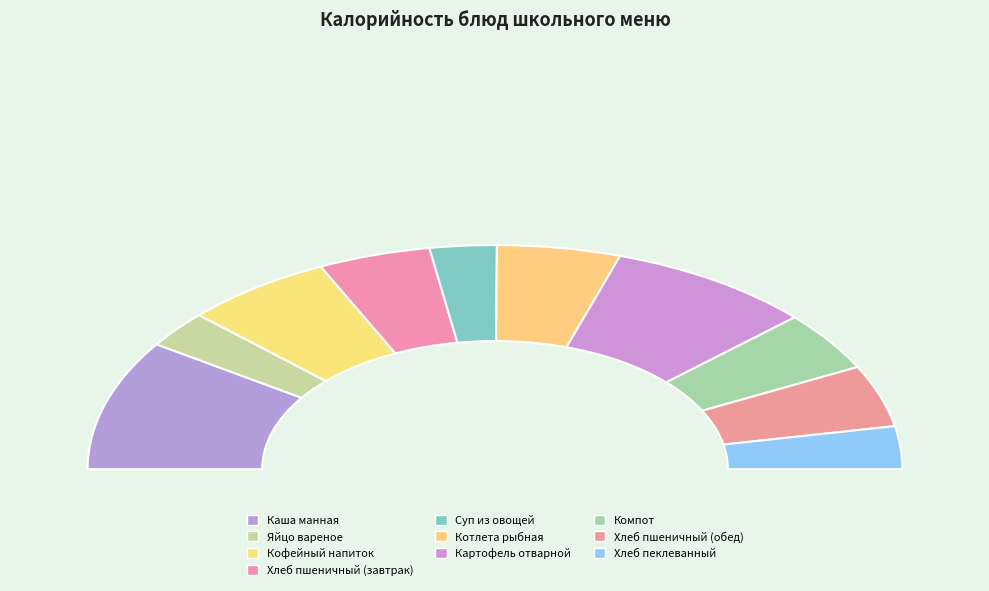

To the nearest percent, what is the difference between the Хлеб пеклеванный and Хлеб пшеничный (обед) slice percentages?

3%